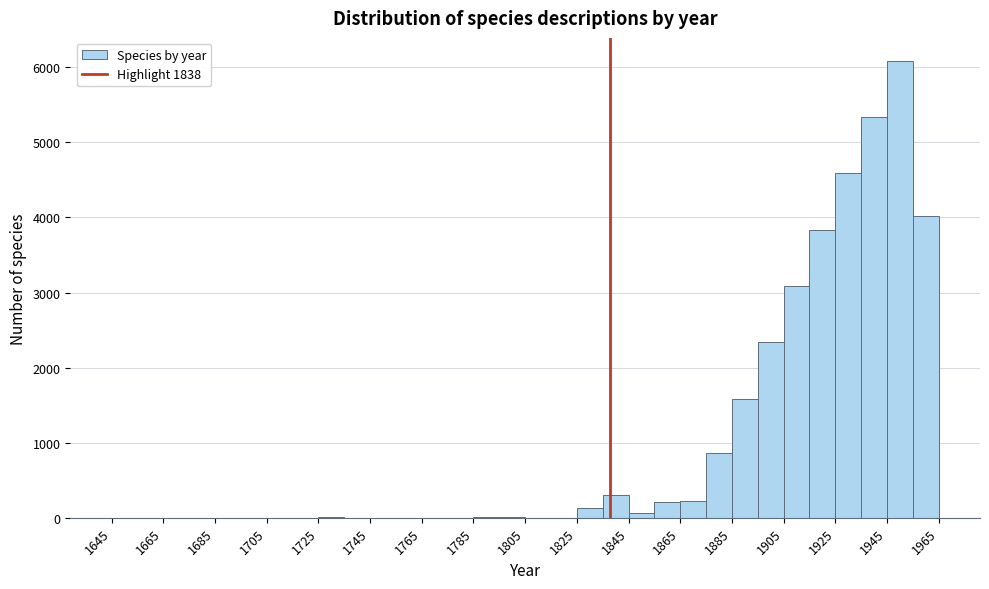

Which range on the x-axis has the tallest bar?

1945 to 1955